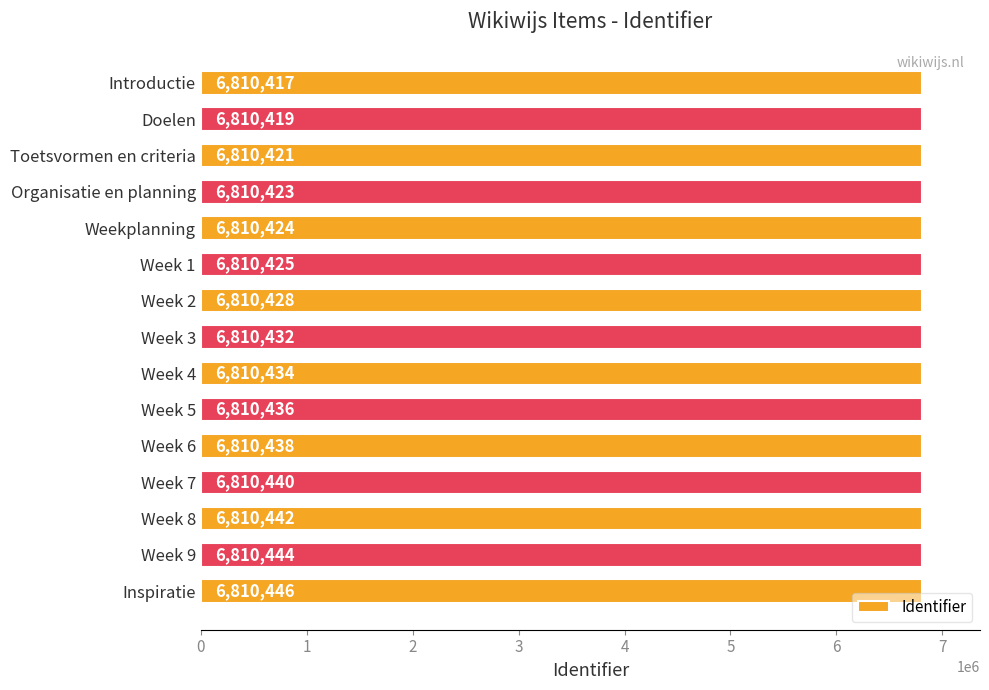

How many data points does each series have?

15